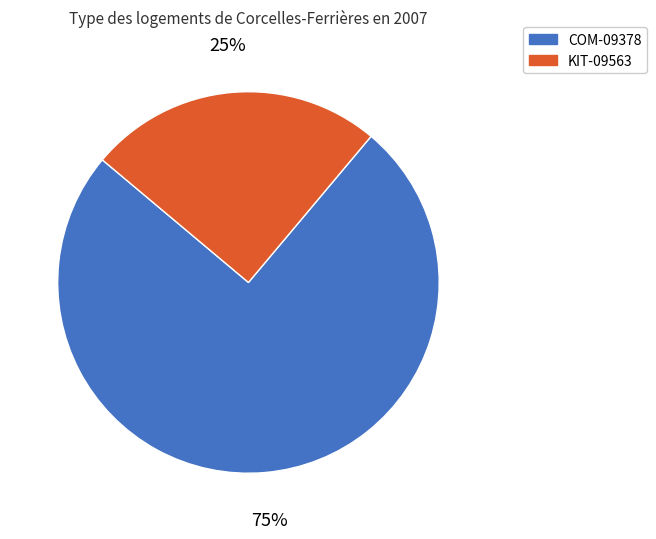

Approximately how many times larger is the value at COM-09378 compared to KIT-09563?

3.0